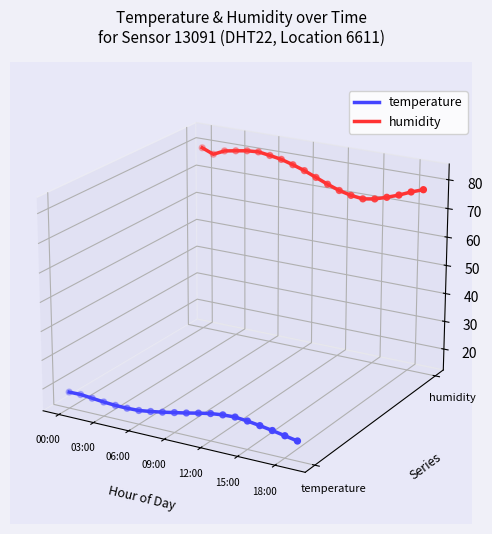

What are all the series names shown in the legend?

temperature, humidity